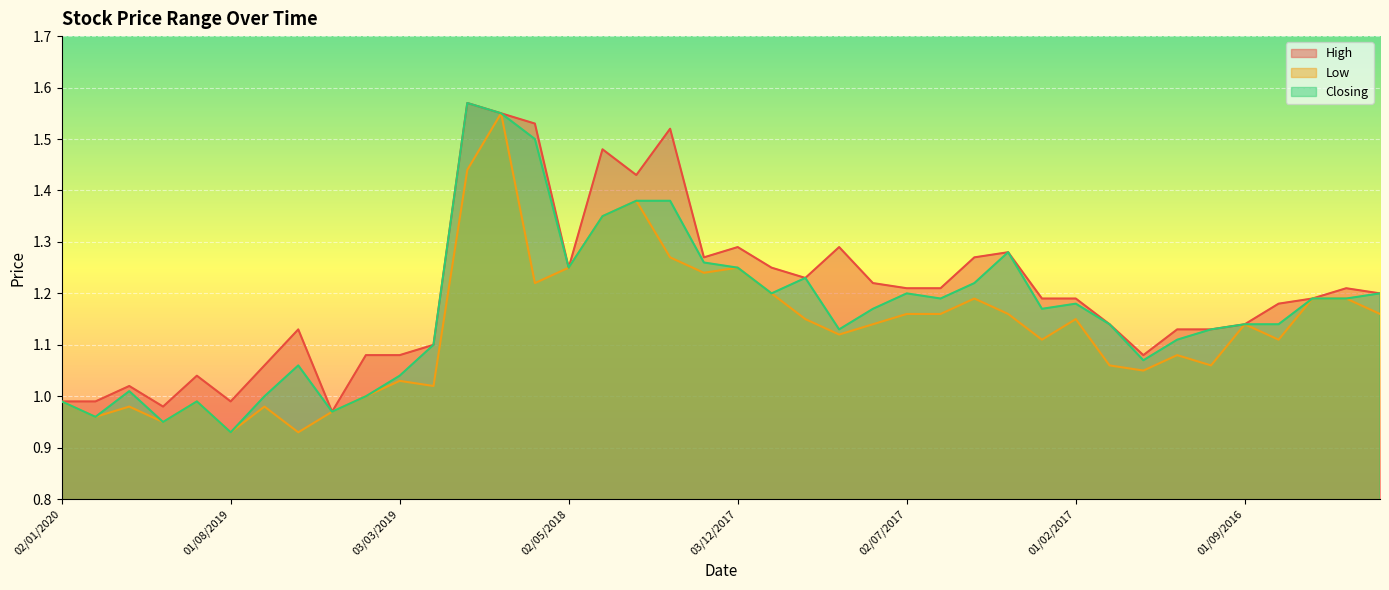

What is the value of the High point at the 38th from the left?

1.2